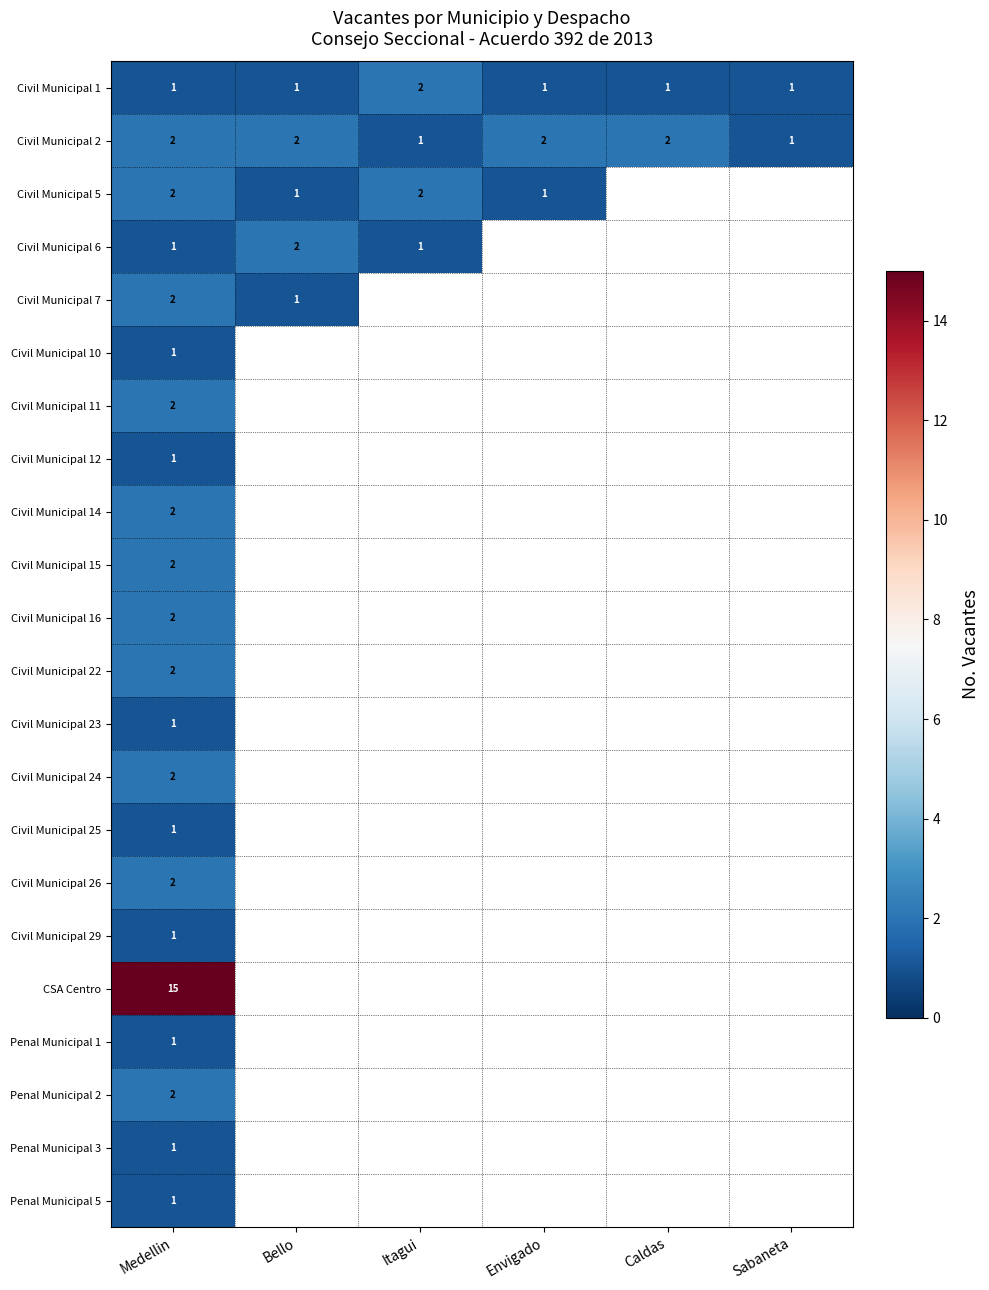

The Civil Municipal 1 series shows 0 at Medellin. True or false?

False